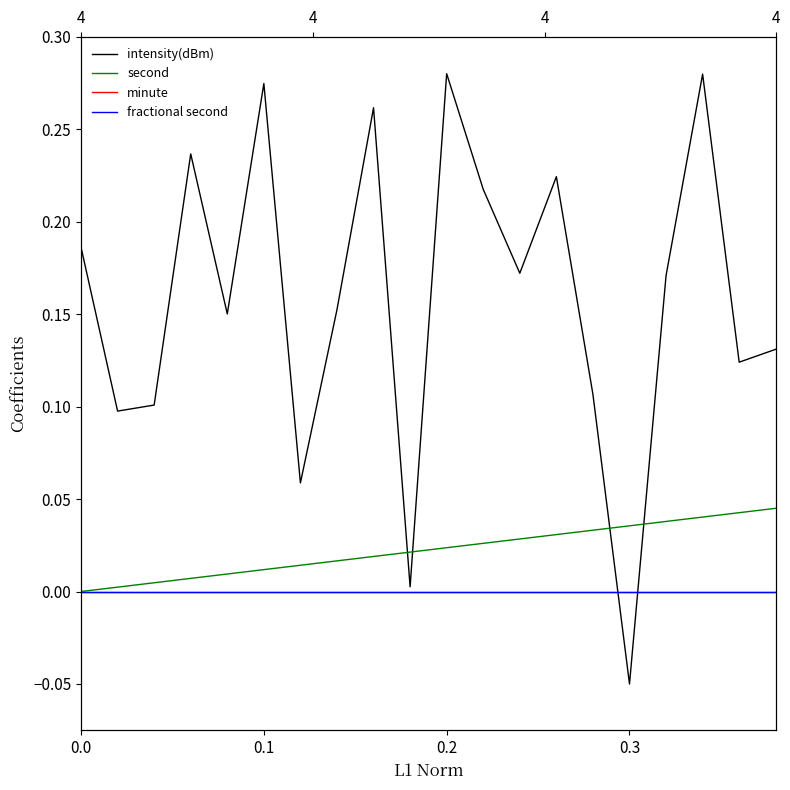

True or false: fractional second has more than 2 interior local peaks.

False